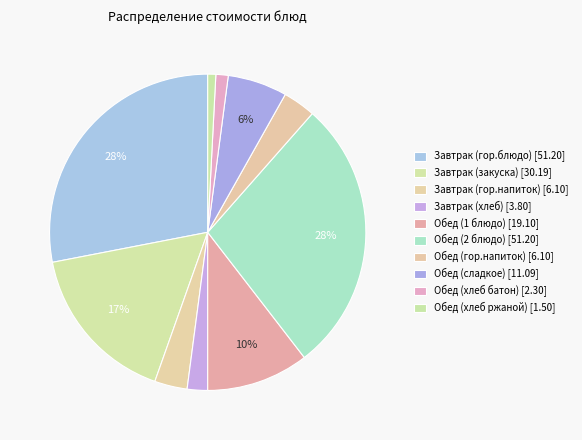

How many slices are in this pie chart?

10